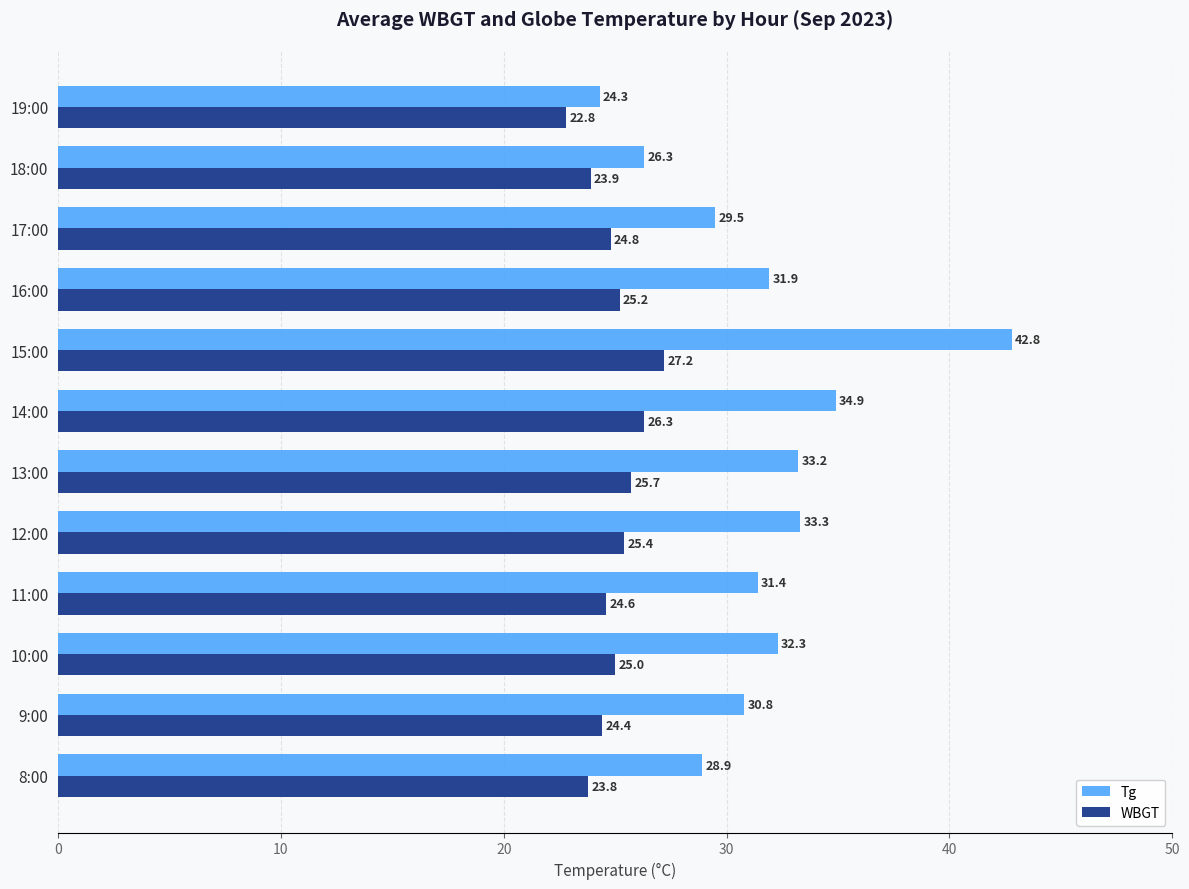

What is the minimum value for Tg?

24.3